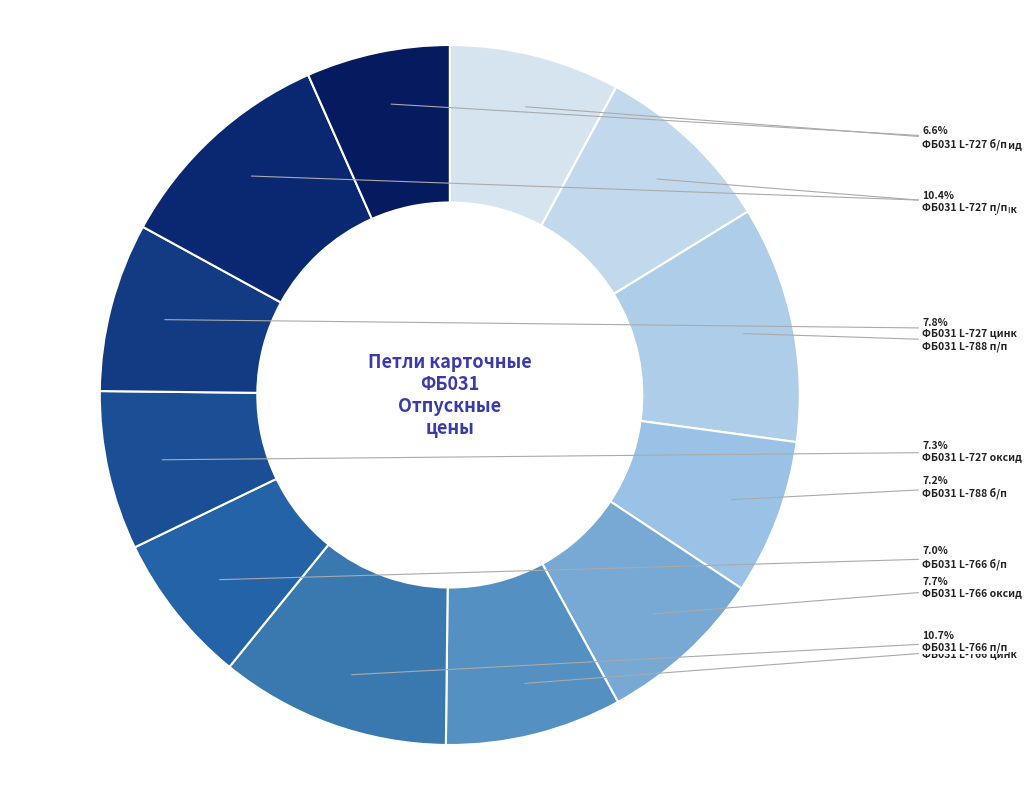

Rank the categories by value from highest to lowest.

ФБ031 L-788 п/п, ФБ031 L-766 п/п, ФБ031 L-727 п/п, ФБ031 L-788 цинк, ФБ031 L-766 цинк, ФБ031 L-788 оксид, ФБ031 L-727 цинк, ФБ031 L-766 оксид, ФБ031 L-727 оксид, ФБ031 L-788 б/п, ФБ031 L-766 б/п, ФБ031 L-727 б/п